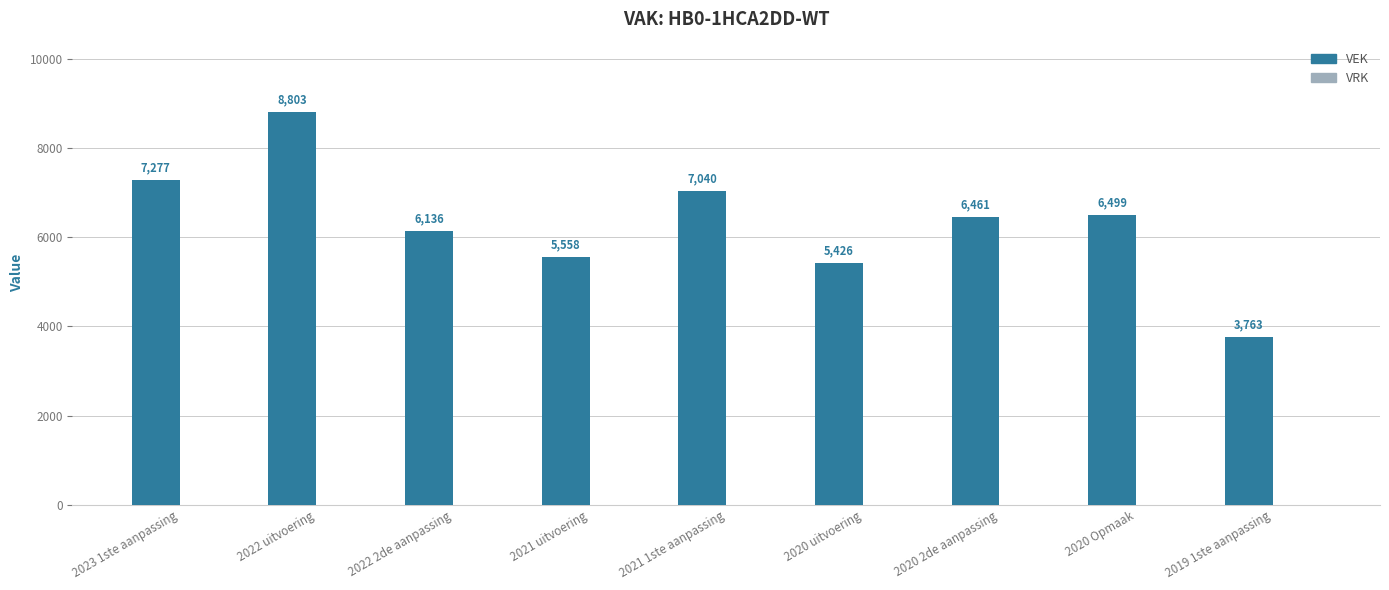

List the labels in order of value, largest first.

2022 uitvoering, 2023 1ste aanpassing, 2021 1ste aanpassing, 2020 Opmaak, 2020 2de aanpassing, 2022 2de aanpassing, 2021 uitvoering, 2020 uitvoering, 2019 1ste aanpassing